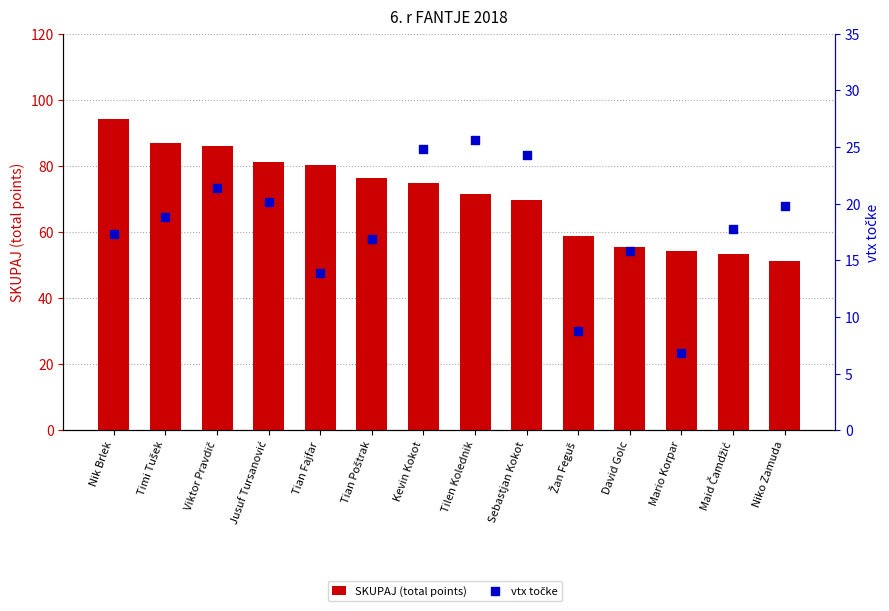

Which series contains the highest Y value?

SKUPAJ (total points)